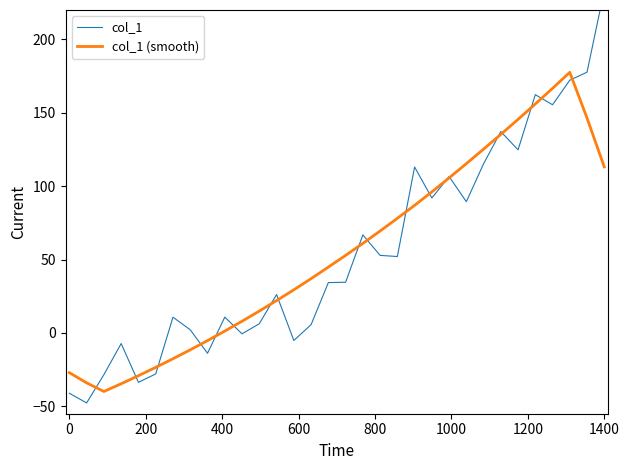

Is it true that col_1 (smooth) equals 113.2 at 1400?

True